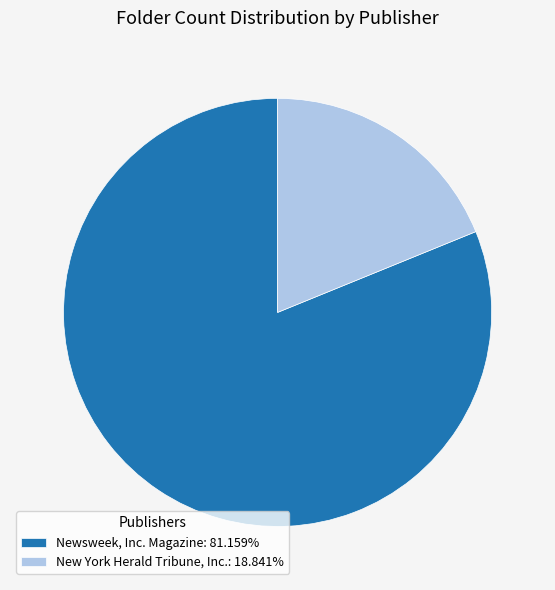

The New York Herald Tribune, Inc. slice represents 8% of the pie. True or false?

False